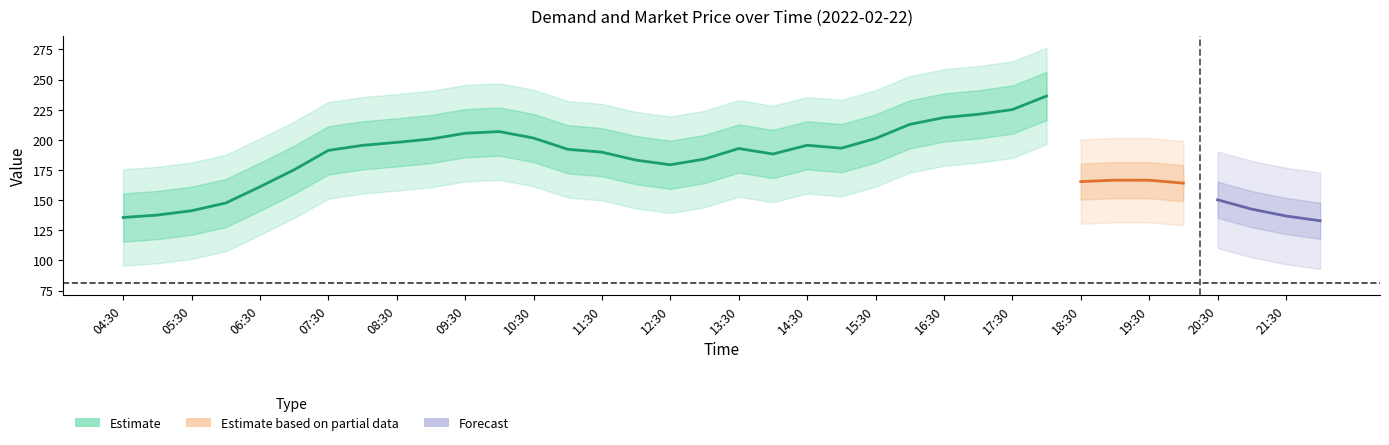

What is the value of the Market Price point at the 18th from the left?

81.2